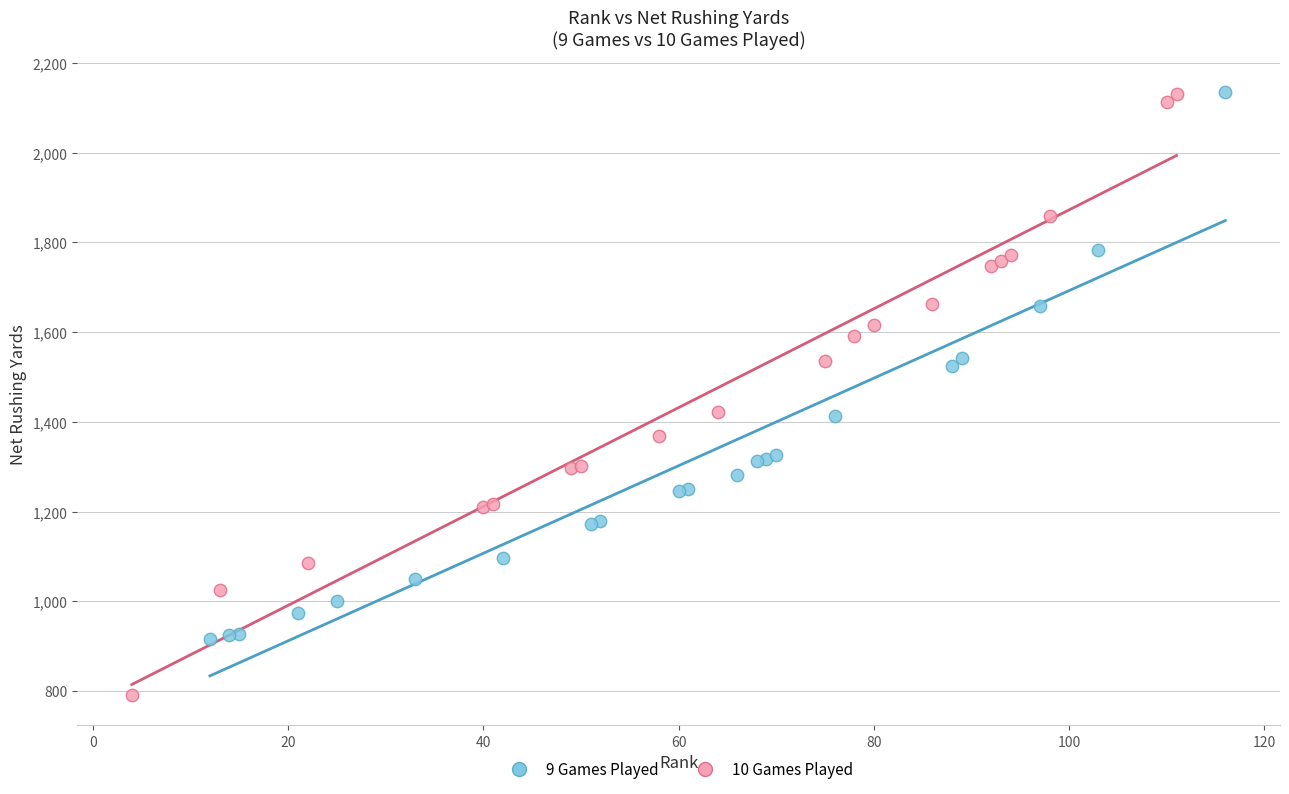

Which series has the largest Y range (max minus min)?

10 Games Played